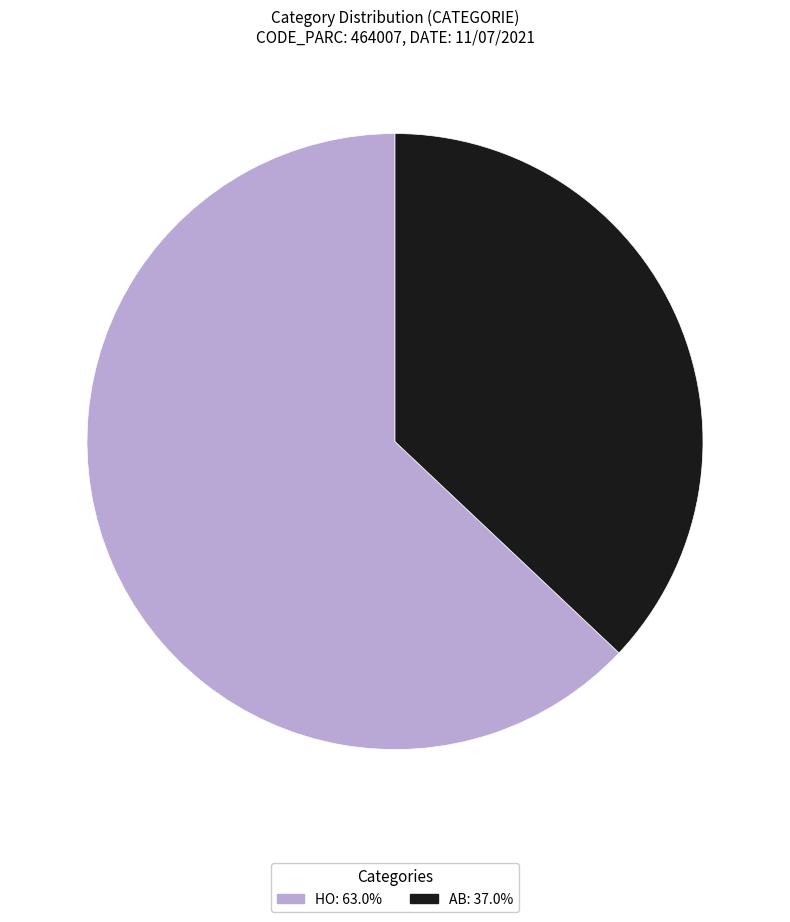

Approximately how many times larger is the value at AB compared to HO?

0.6